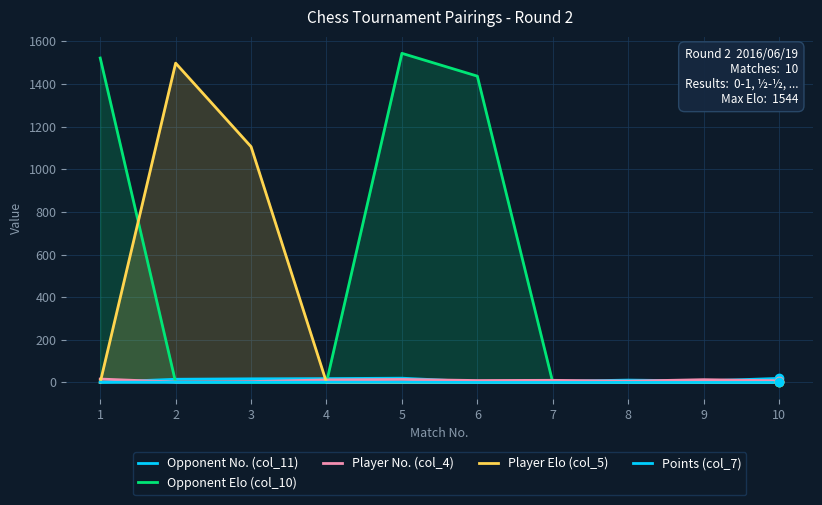

How many interior local peaks does the Opponent Elo (col_10) series have?

1